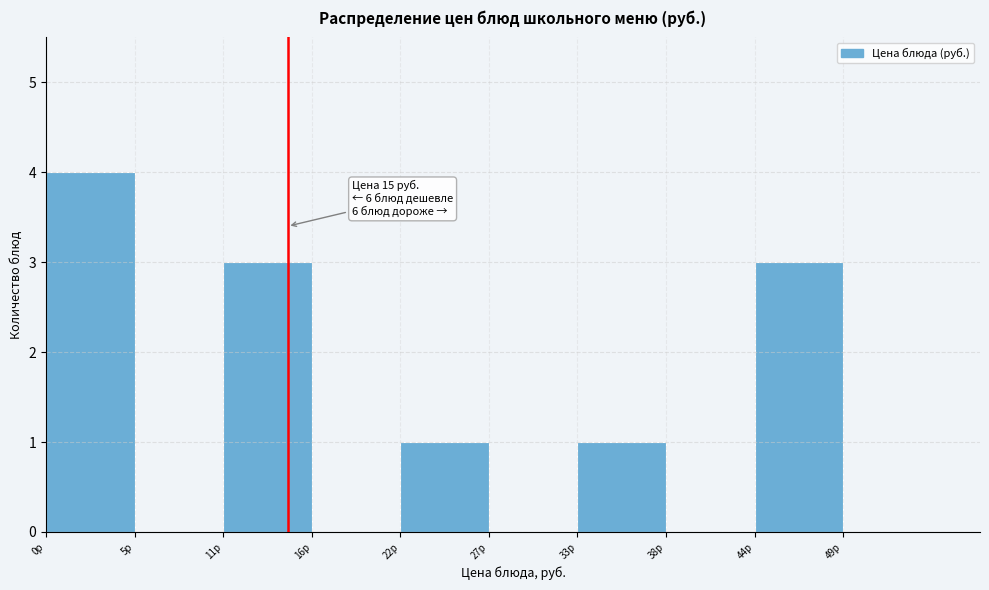

Which range on the x-axis has the tallest bar?

0.0 to 5.5